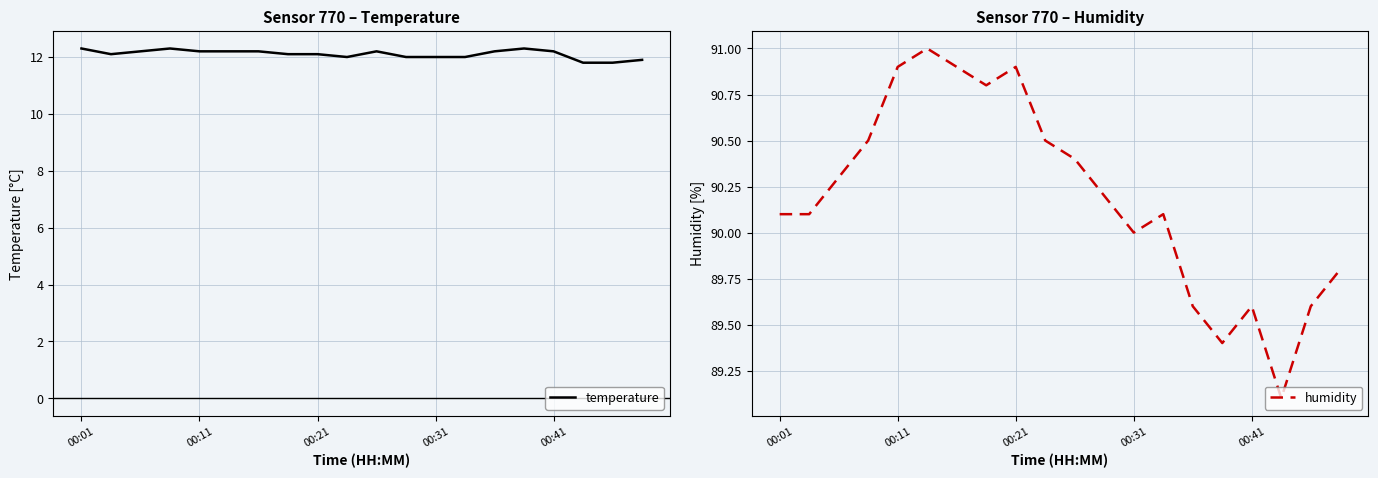

What is the maximum value for temperature?

12.3